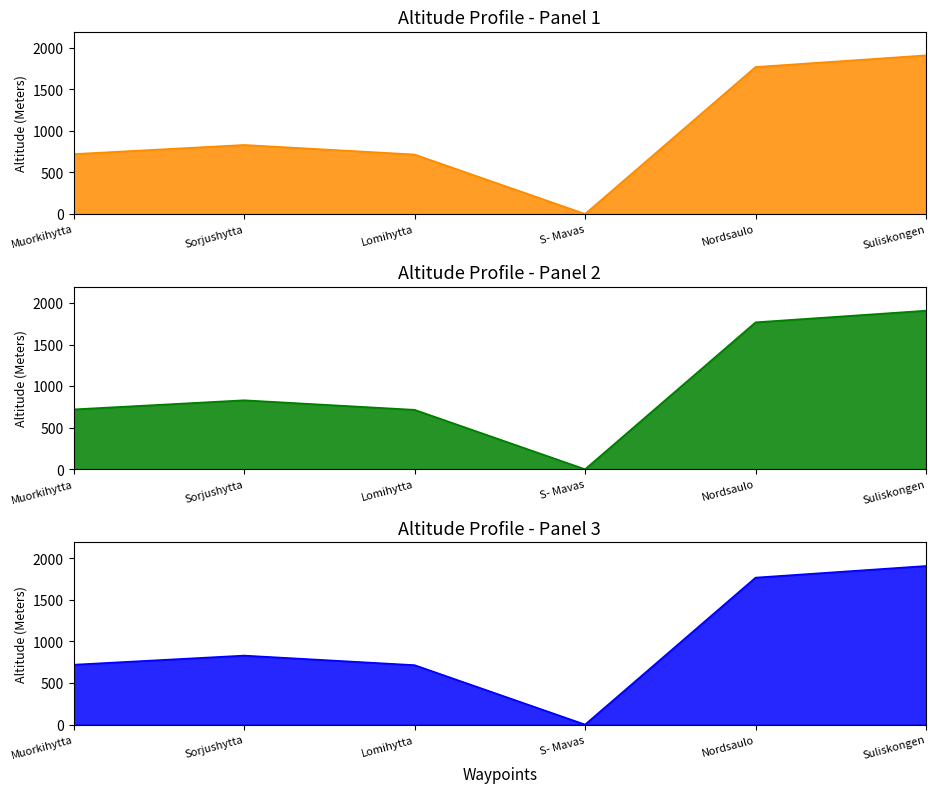

Where is the first local minimum?

S- Mavas